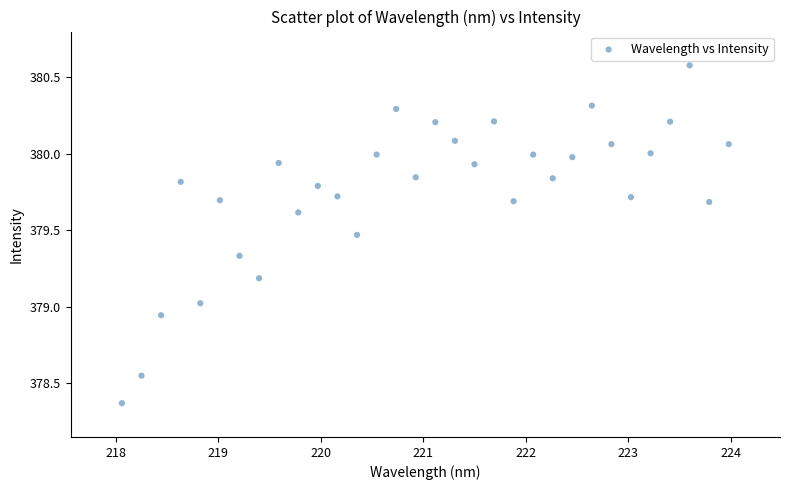

What is the range of X values (max minus min)?

5.9